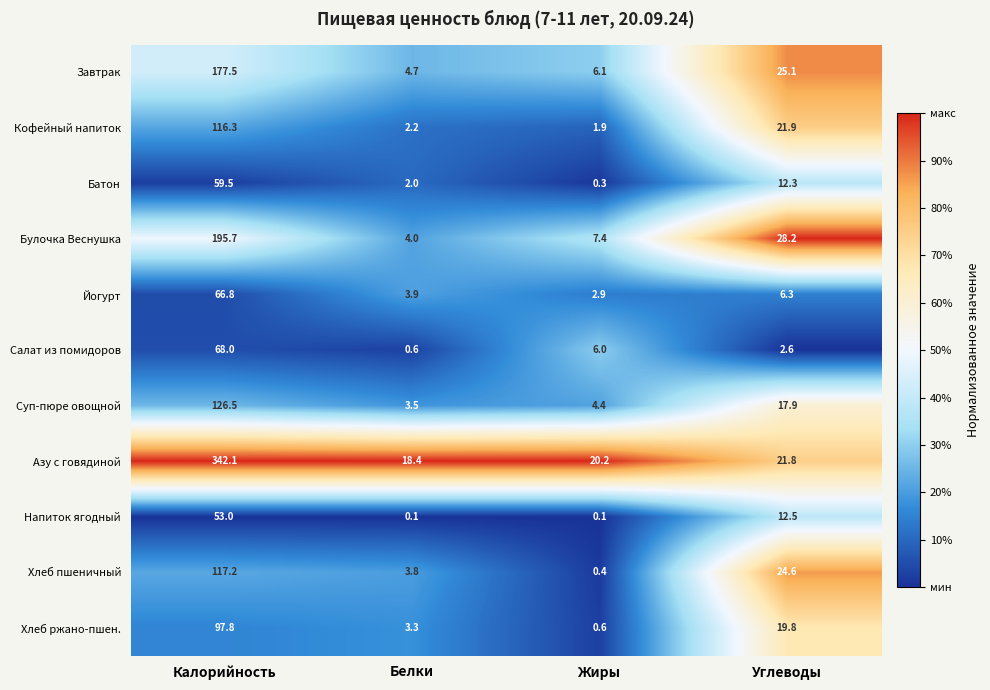

What is the difference between the Булочка Веснушка values at Калорийность and Углеводы?

167.5